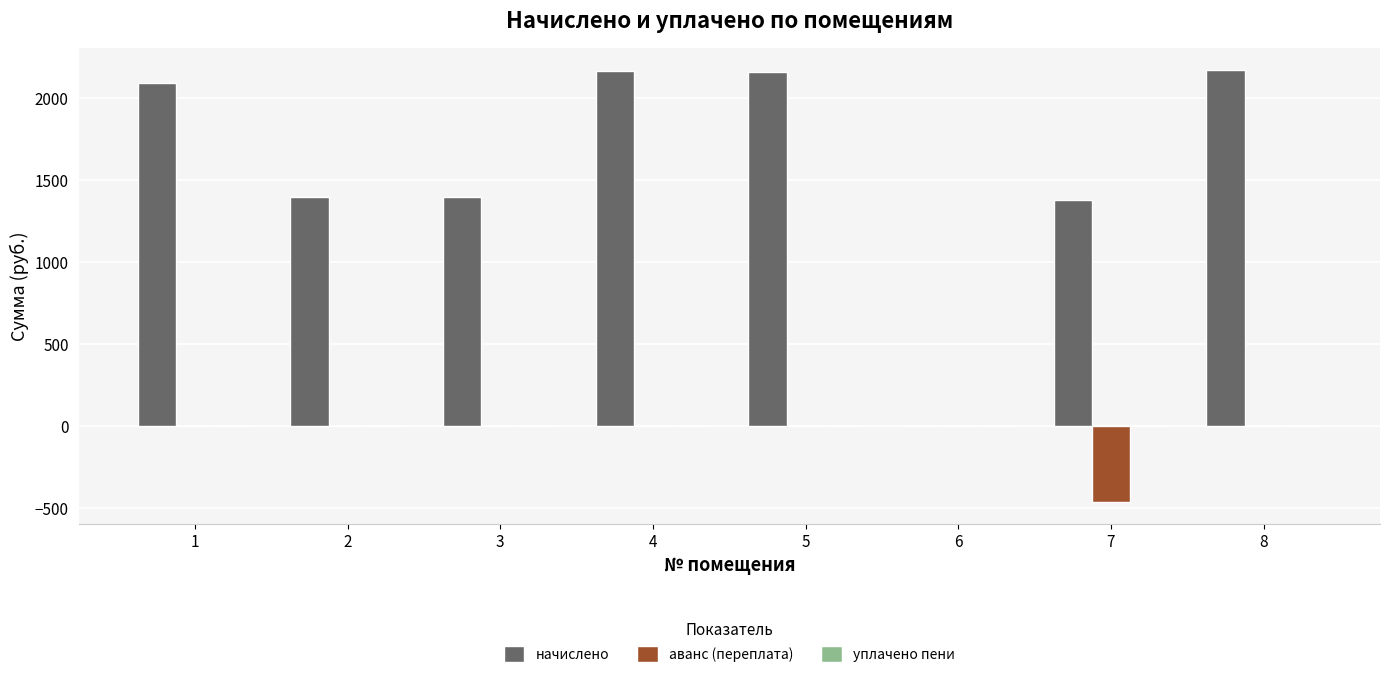

How many groups of bars are there?

8